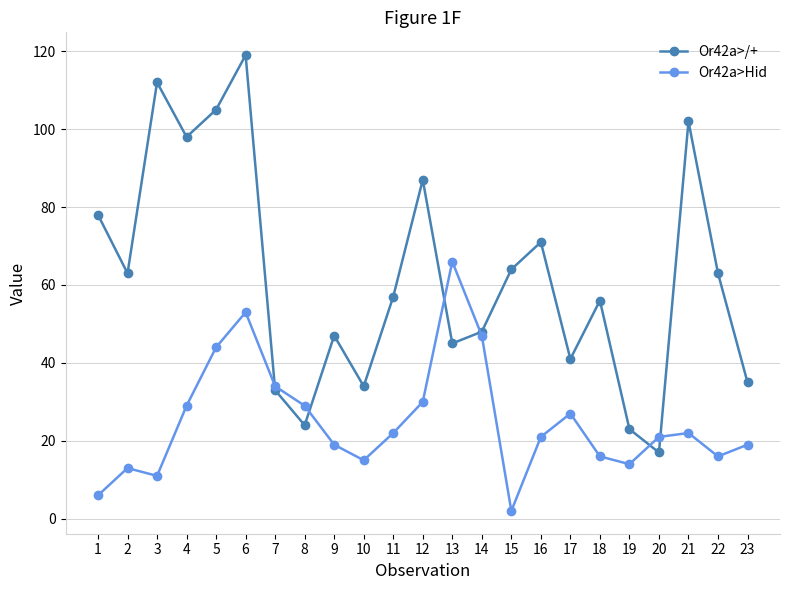

At 11, list the series in order from largest to smallest.

Or42a>/+, Or42a>Hid